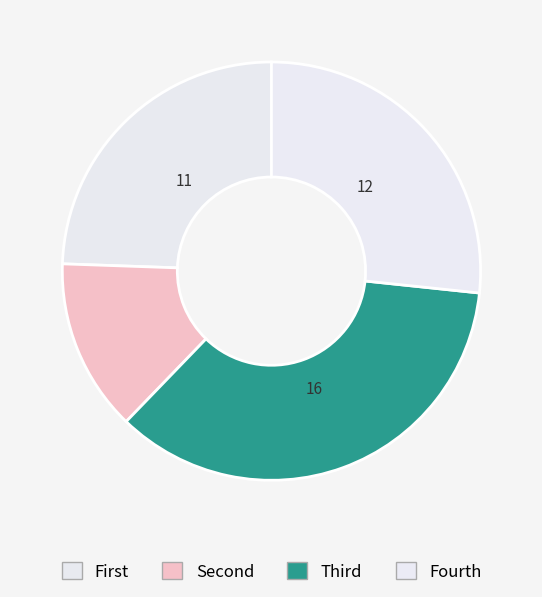

Count the number of slices in the pie.

4